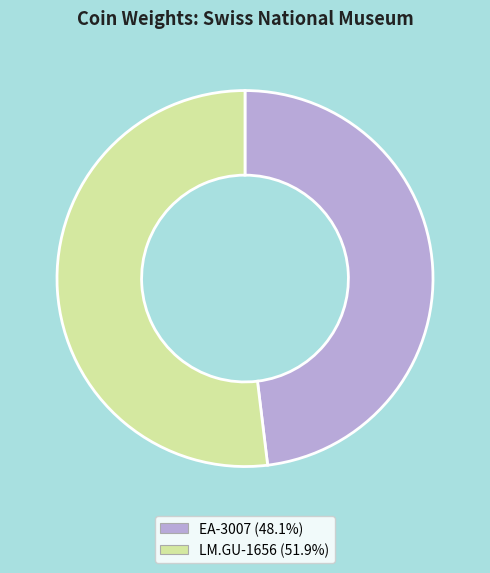

Is it true that EA-3007 is 55% of the pie?

False